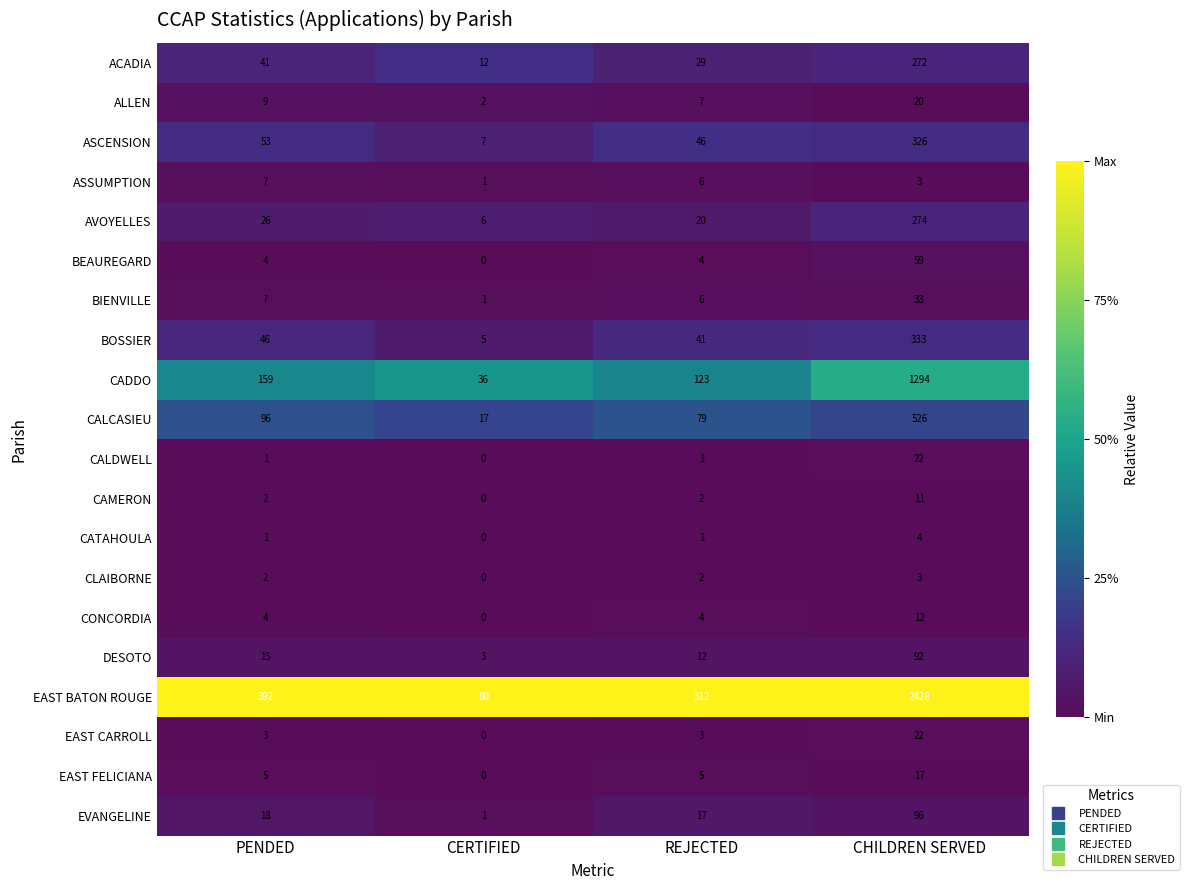

What is the total value across all series at PENDED?

891